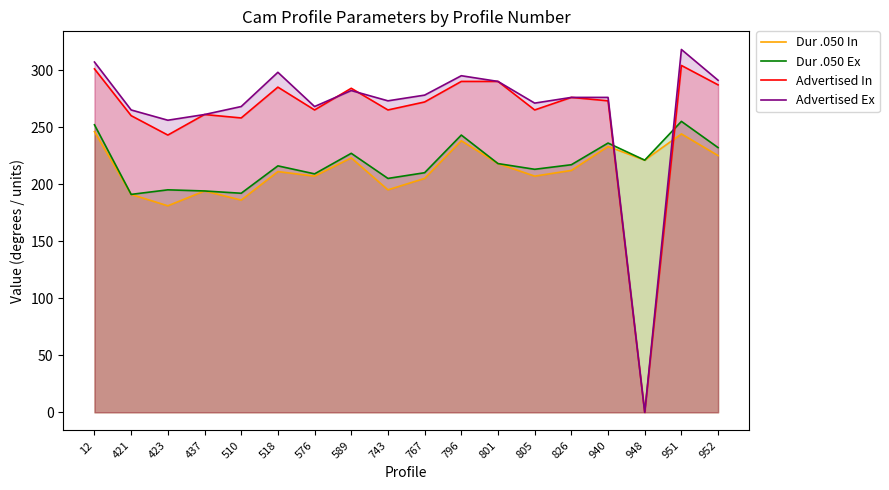

True or false: Dur .050 Ex has a value of 236 at 940.

True